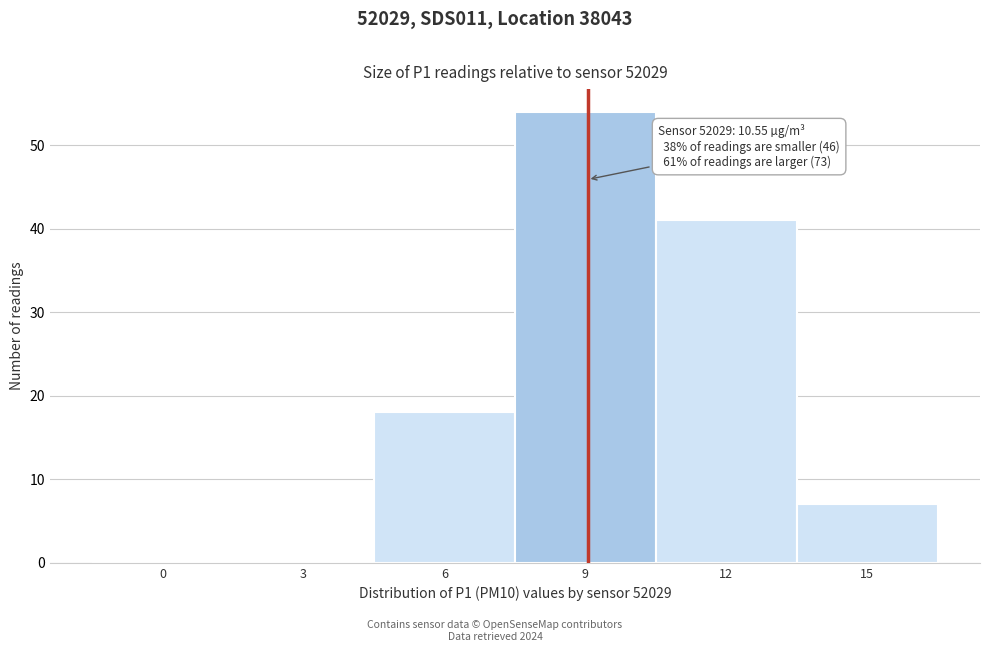

Reading left to right, what are all the values shown in this chart?

0=0	3=0	6=18	9=54	12=41	15=7